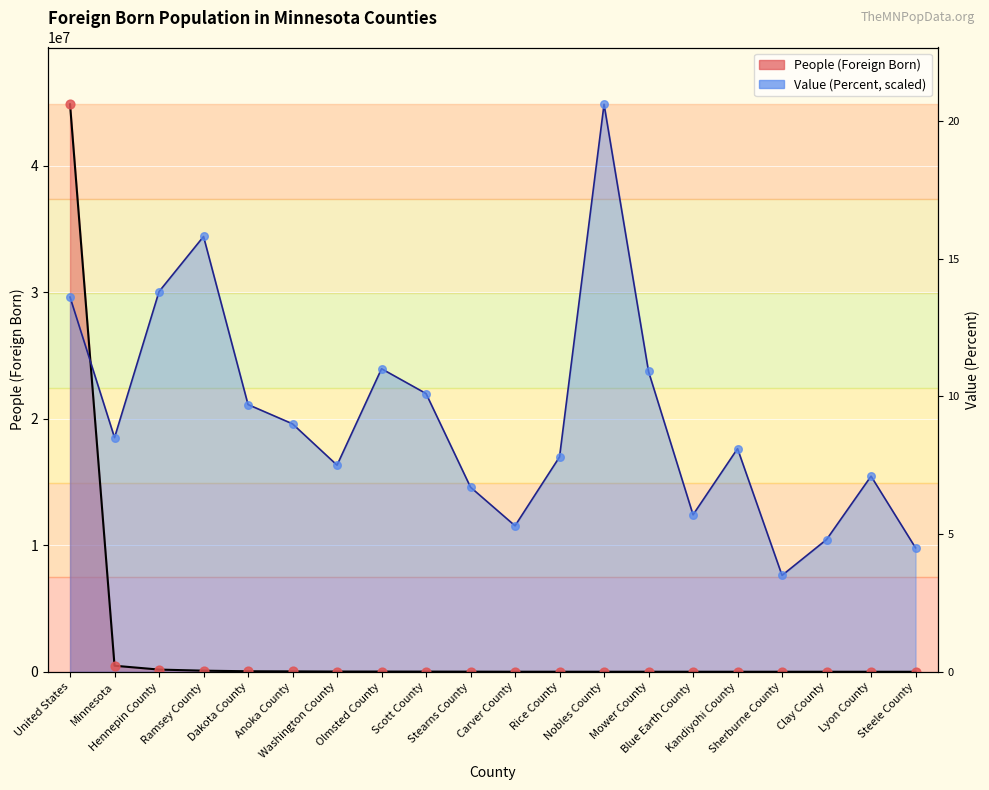

At which category is the sum across all series the highest?

United States